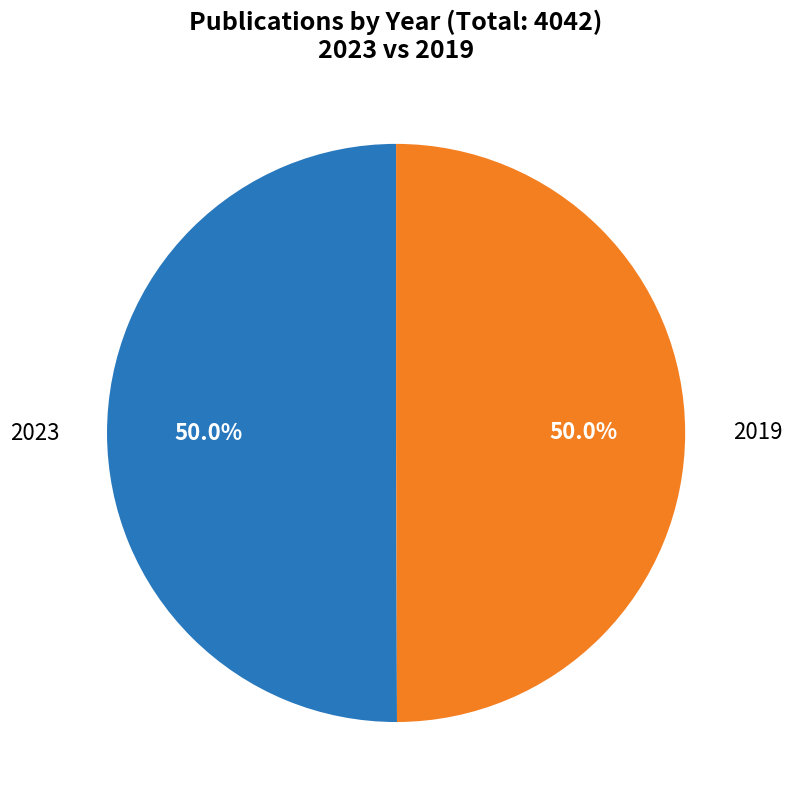

Which slice is the smallest?

2019